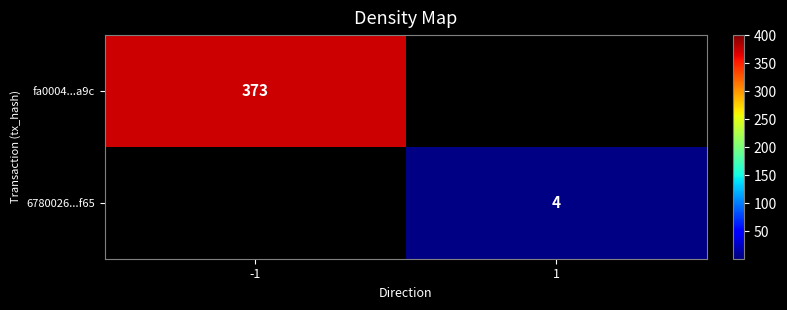

The value of 6780026...f65 at 1 is 7. True or false?

False